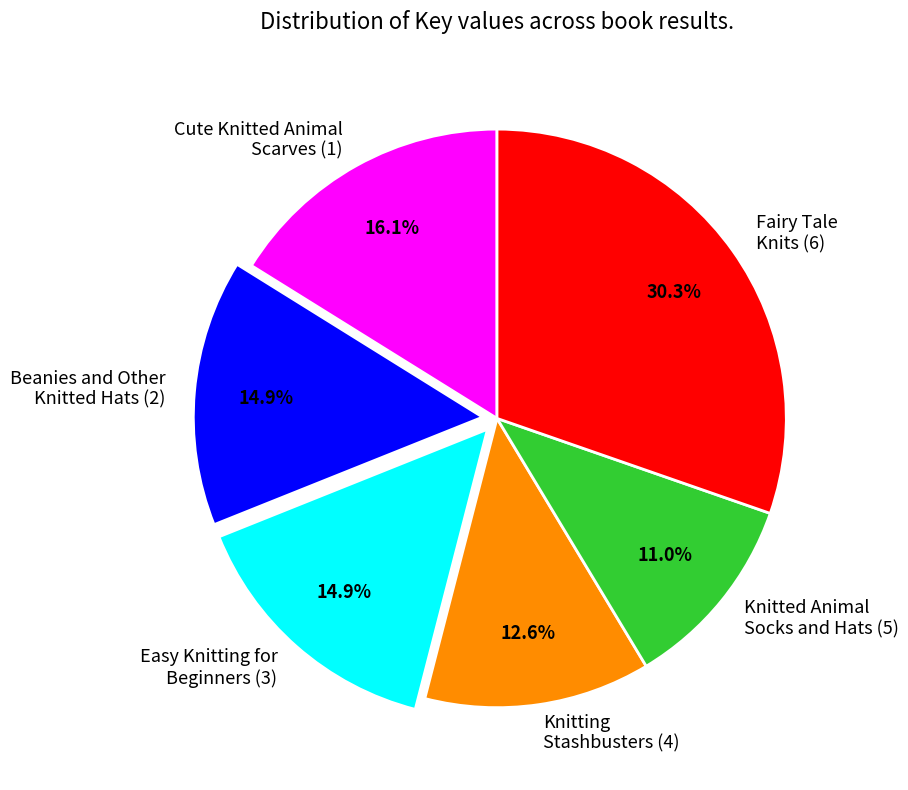

Which has a higher value, Cute Knitted Animal Scarves (1) or Fairy Tale Knits (6)?

Fairy Tale Knits (6)